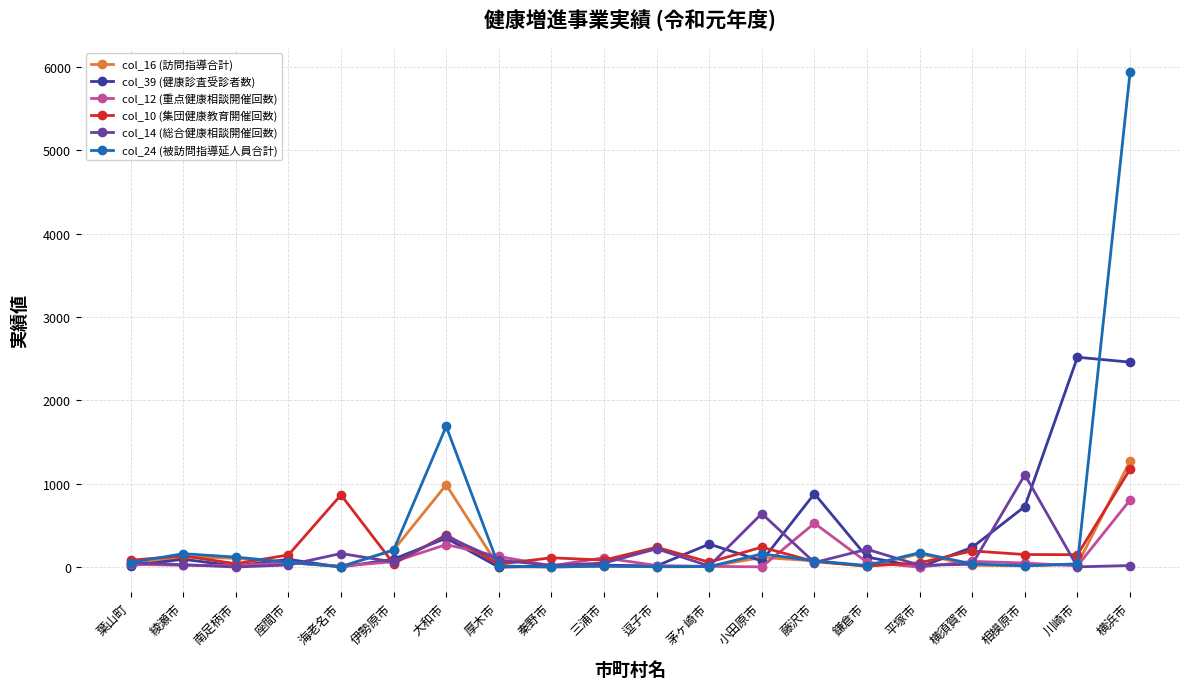

List the series in order of their peak value, lowest first.

col_12 (重点健康相談開催回数), col_14 (総合健康相談開催回数), col_10 (集団健康教育開催回数), col_16 (訪問指導合計), col_39 (健康診査受診者数), col_24 (被訪問指導延人員合計)